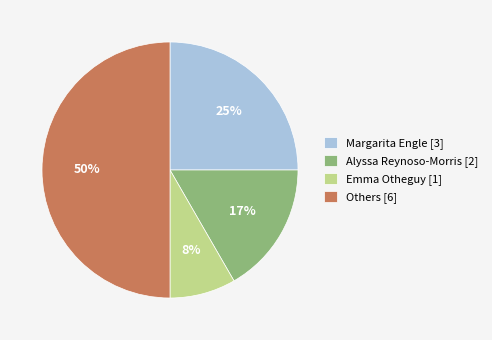

How many segments does this pie chart have?

4